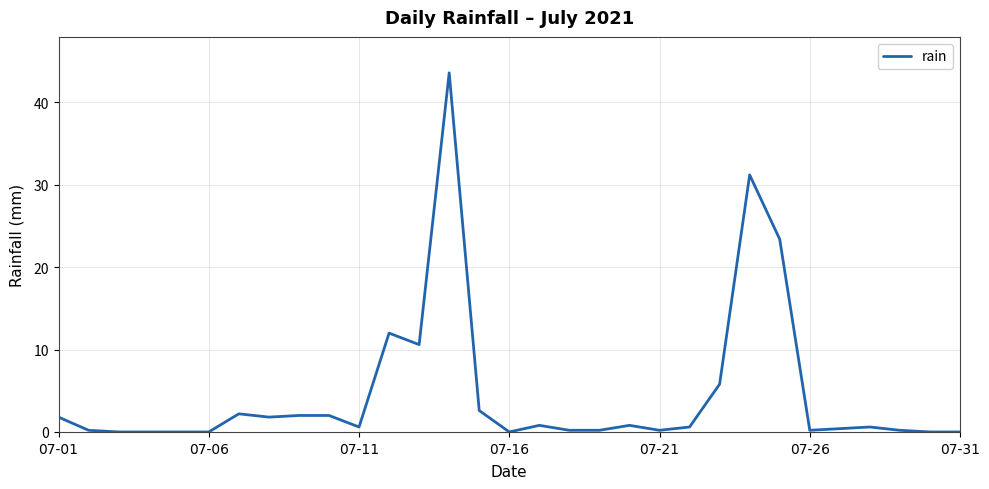

True or false: the data has more than 1 interior local peaks.

True